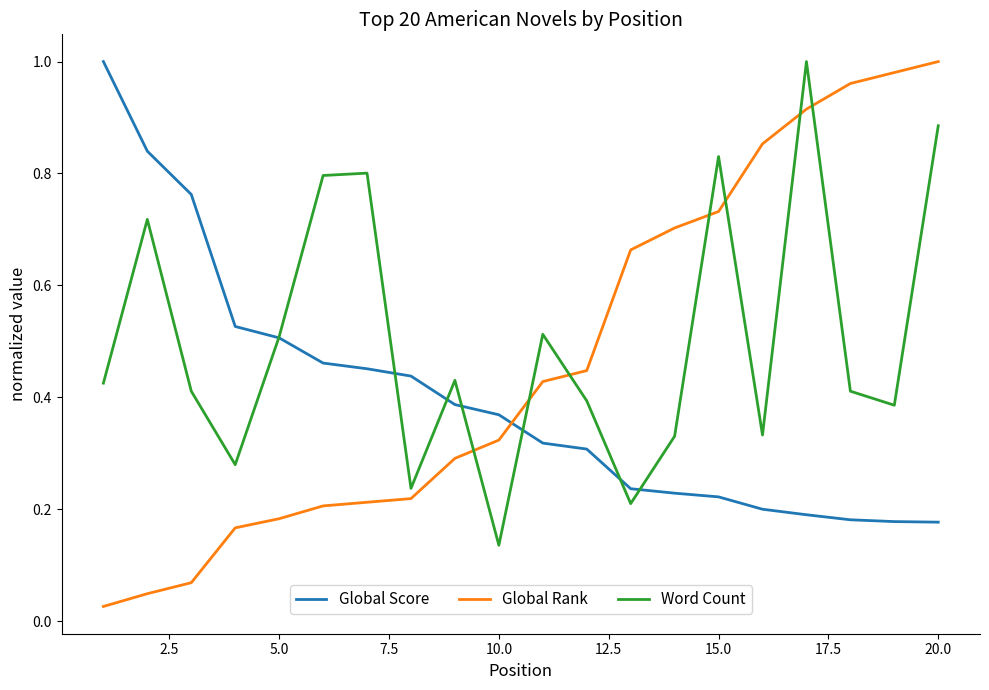

What are all the series names shown in the legend?

Global Score, Global Rank, Word Count